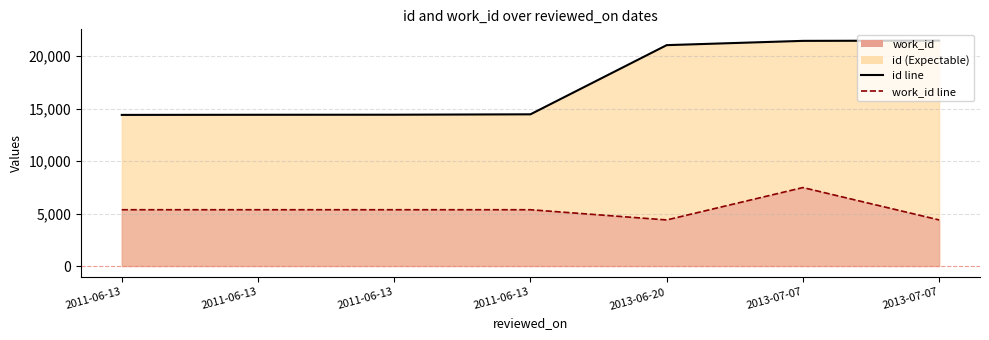

Does the chart display data point markers on the line(s)?

No